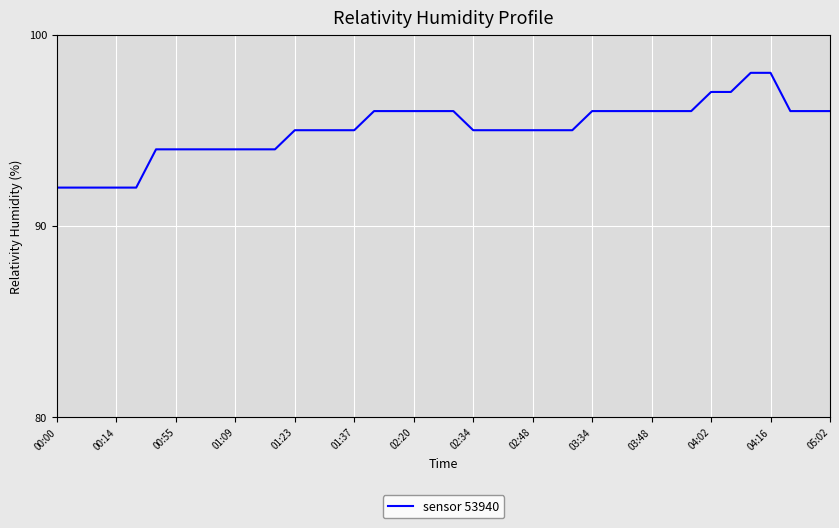

What is the minimum value shown in the chart?

92